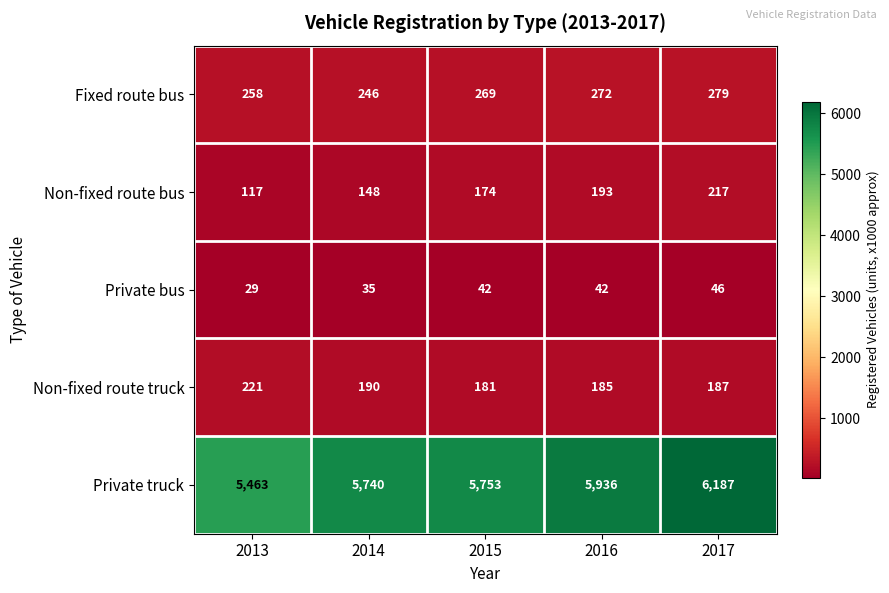

What is the spread (max minus min) of values at 2015?

5711